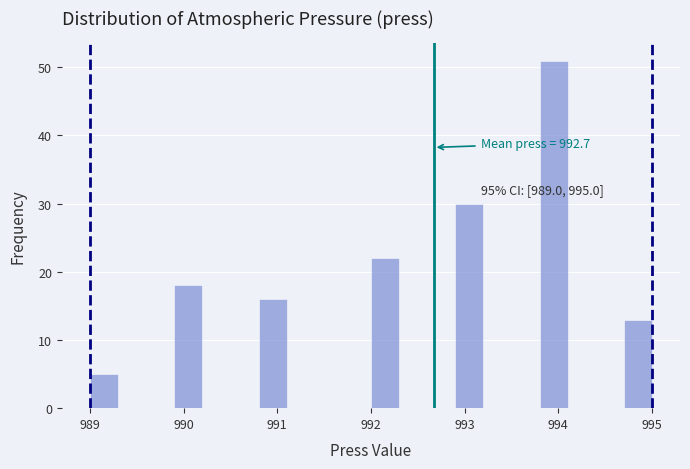

Read against the x-axis, roughly where is the centre of the tallest bar?

994.0